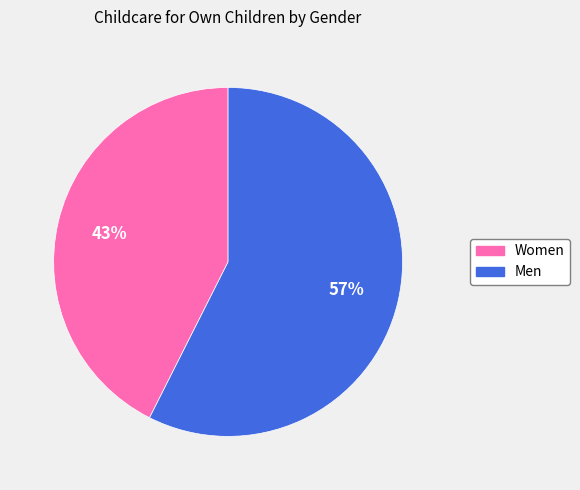

How many segments does this pie chart have?

2